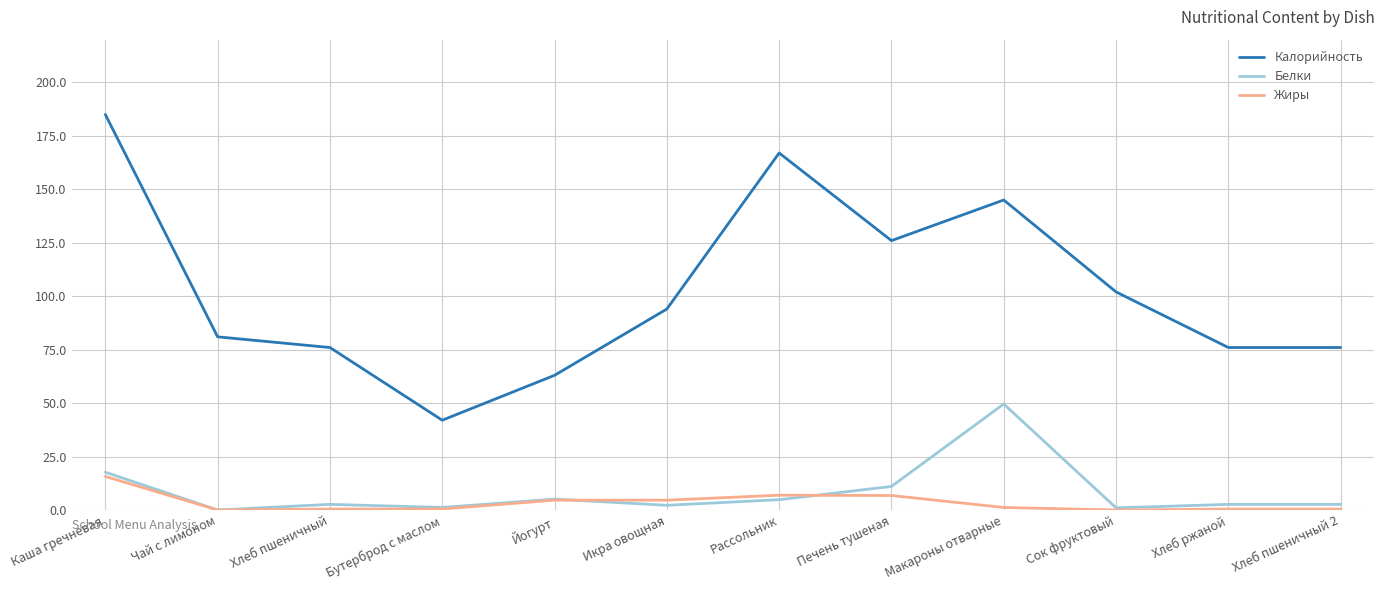

What is the average value of the Белки series?

8.4